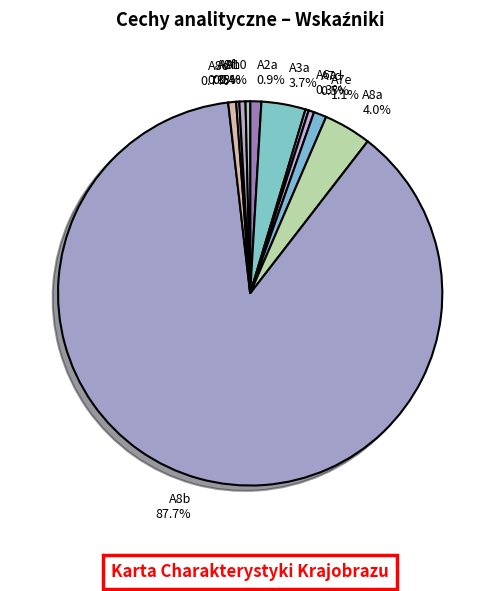

What is the largest slice in the pie chart?

A8b